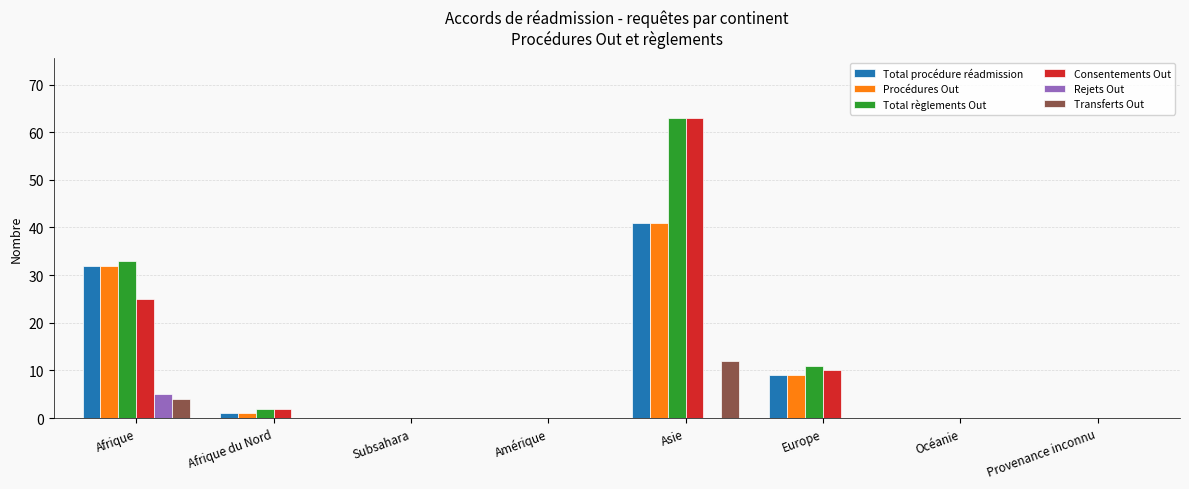

At which category is the sum across all series the highest?

Asie